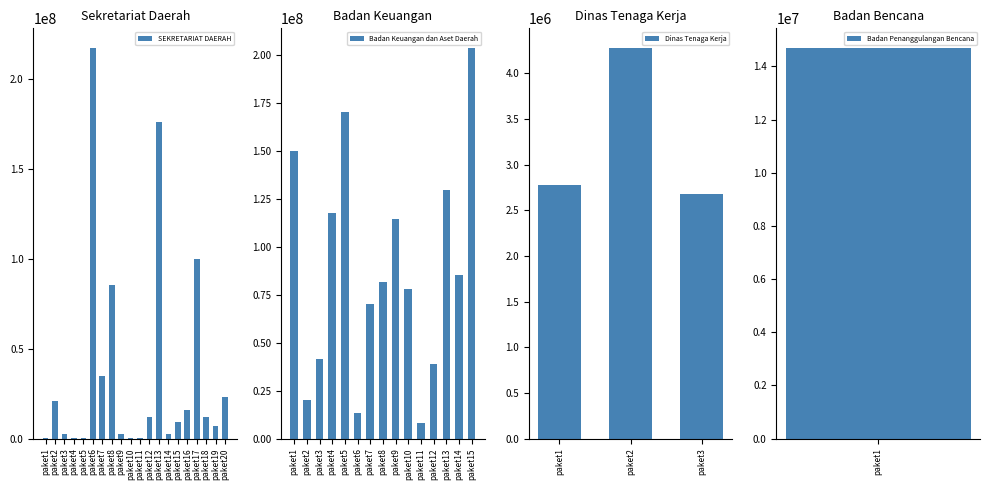

The value of SEKRETARIAT DAERAH at paket2 is 20650000. True or false?

True